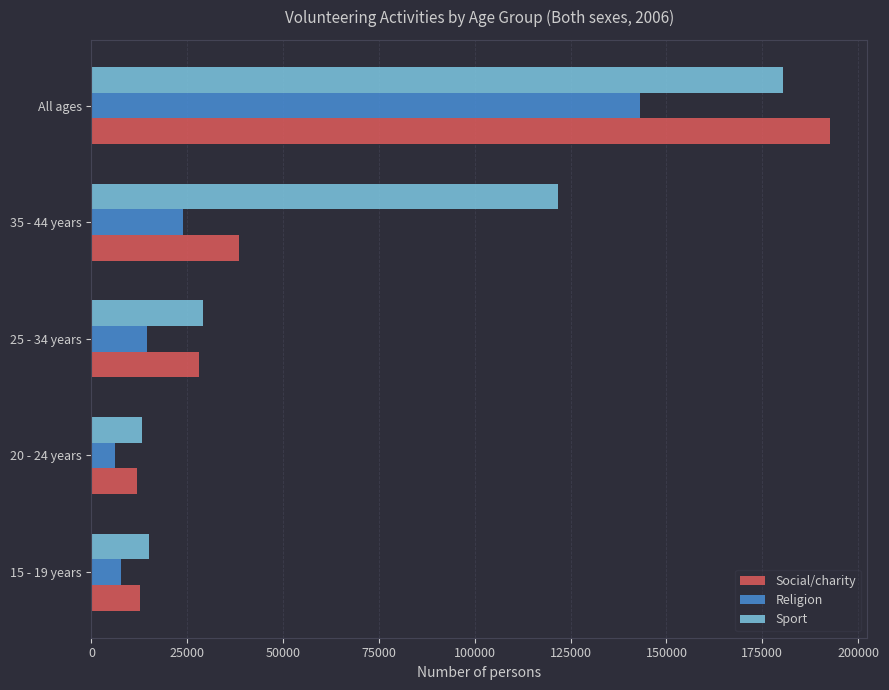

What are all the series names shown in the legend?

Social/charity, Religion, Sport